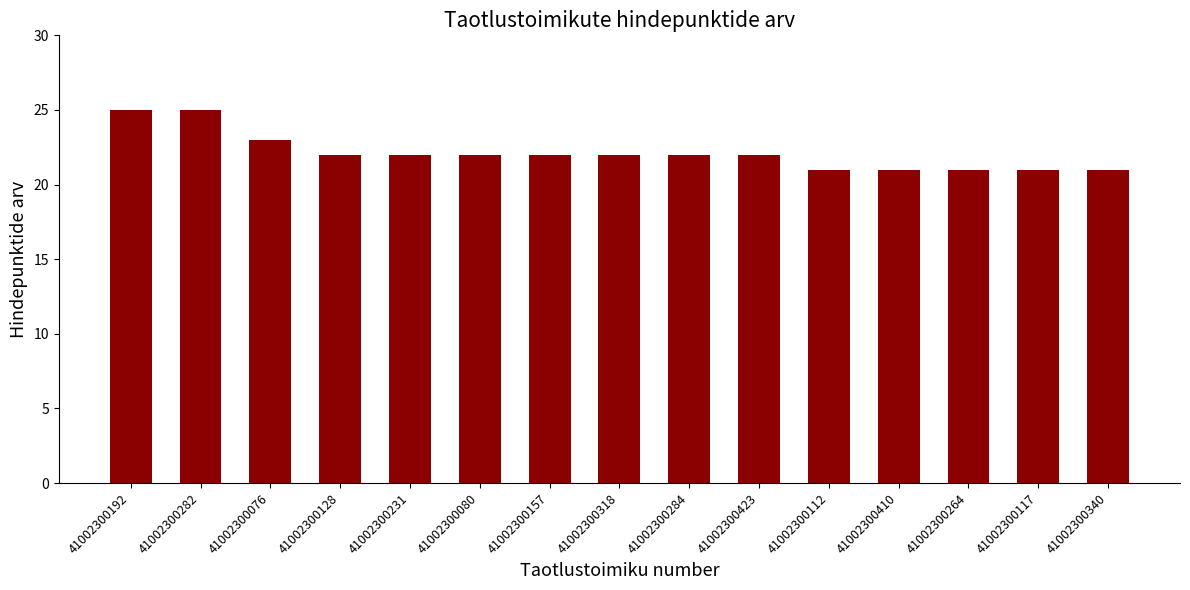

What is the difference between the values at 41002300192 and 41002300231?

3